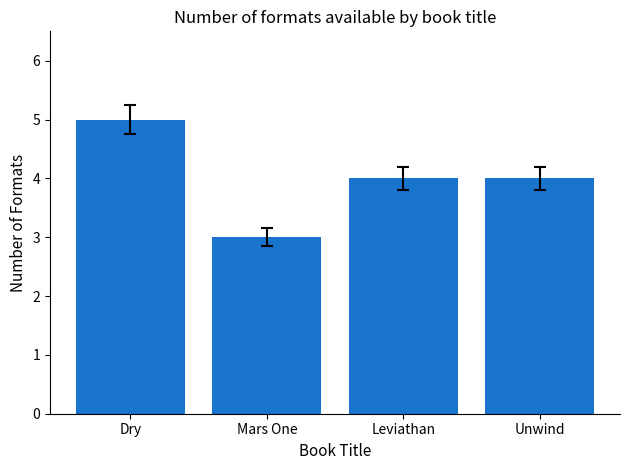

What is the label of the 2nd bar from the left?

Mars One